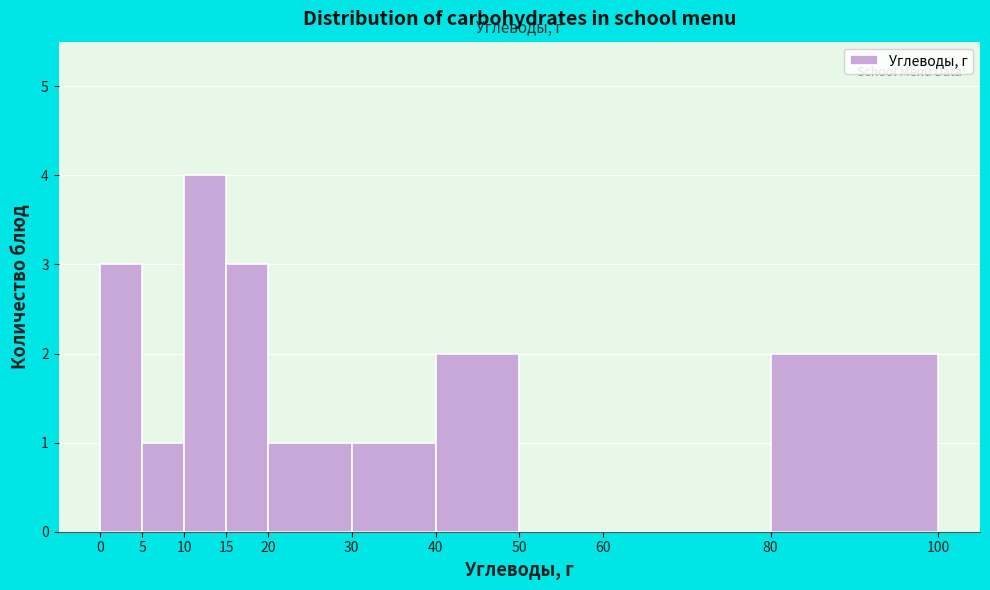

Over which range of the x-axis is the bar tallest?

10 to 15